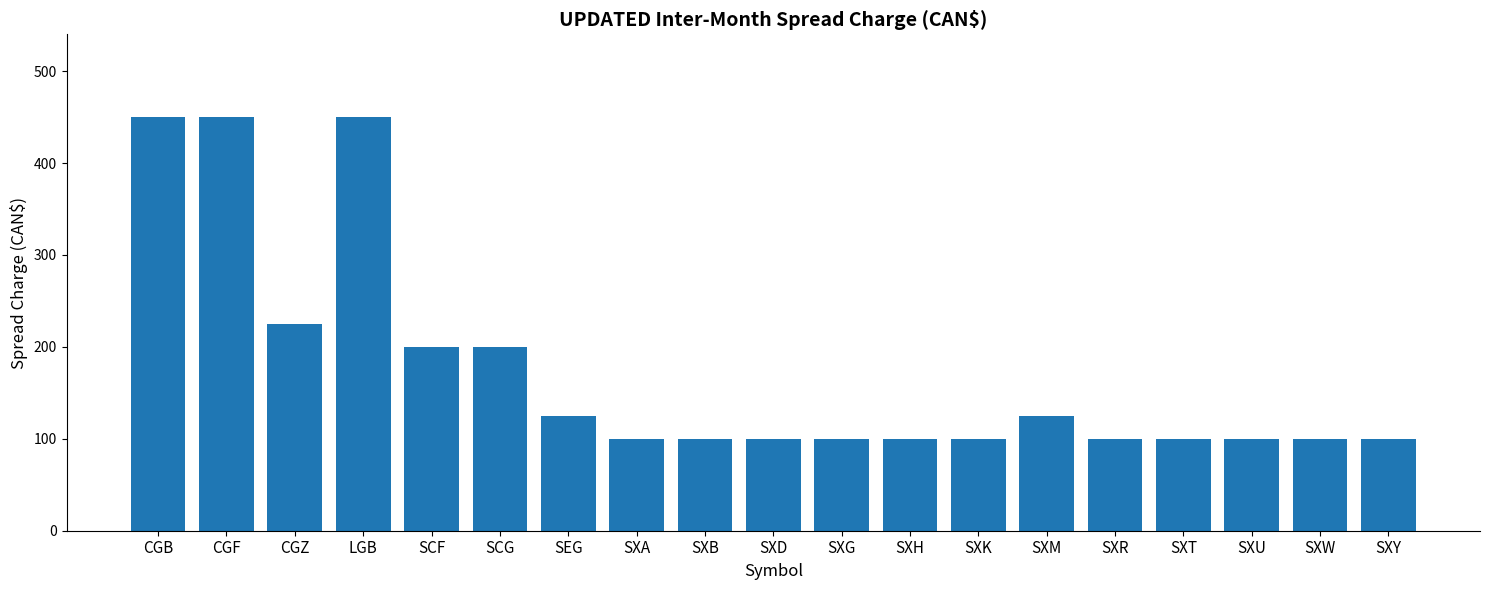

True or false: the data shows 450 at CGB.

True